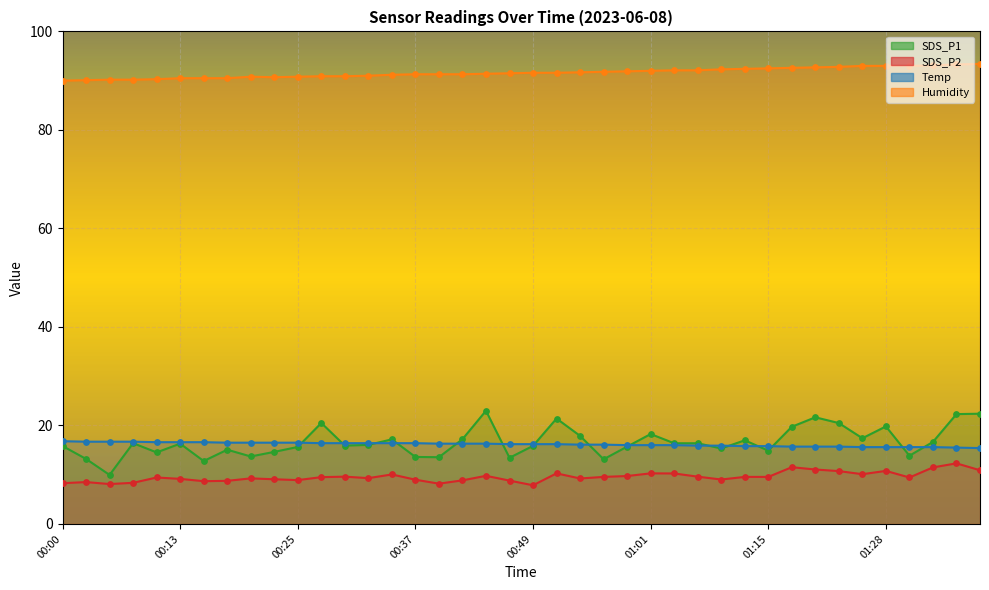

At how many categories does at least one series exceed 50?

40